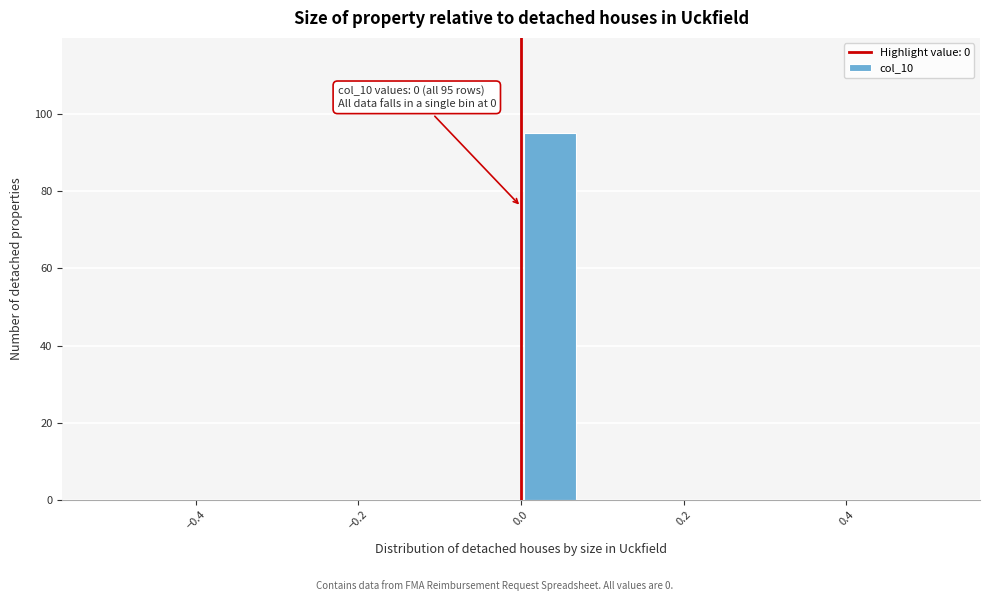

Around what value on the x-axis is the tallest bar? Give the approximate position of its centre, as read against the axis.

0.04